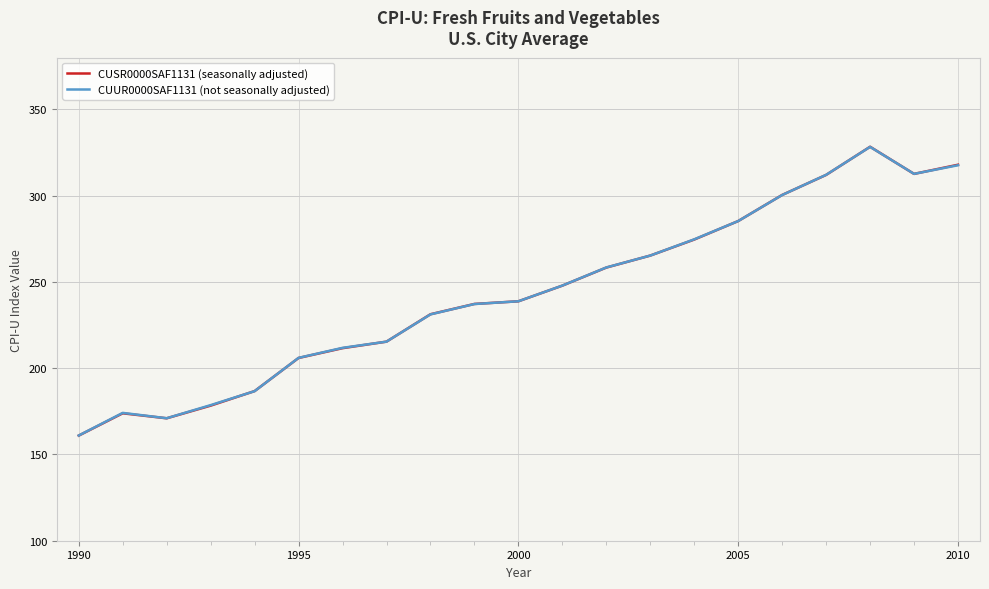

What is the highest value of the CUUR0000SAF1131 (not seasonally adjusted) series?

328.3